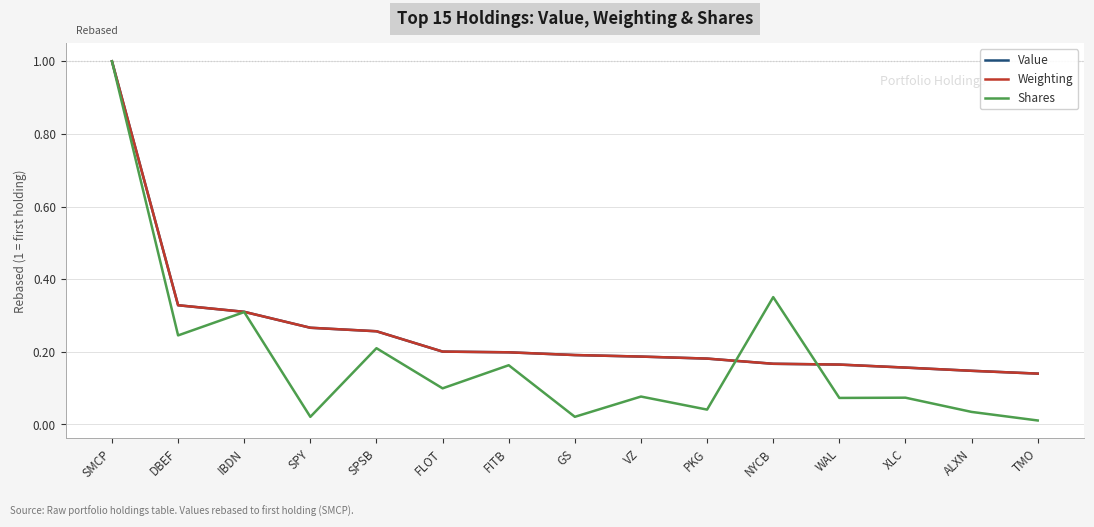

What position from the left is PKG?

10